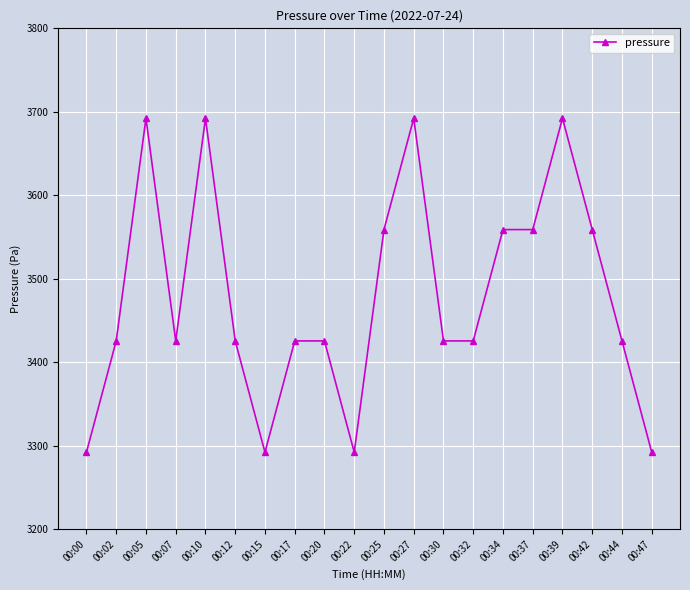

Where does the data first go above 3425?

00:02